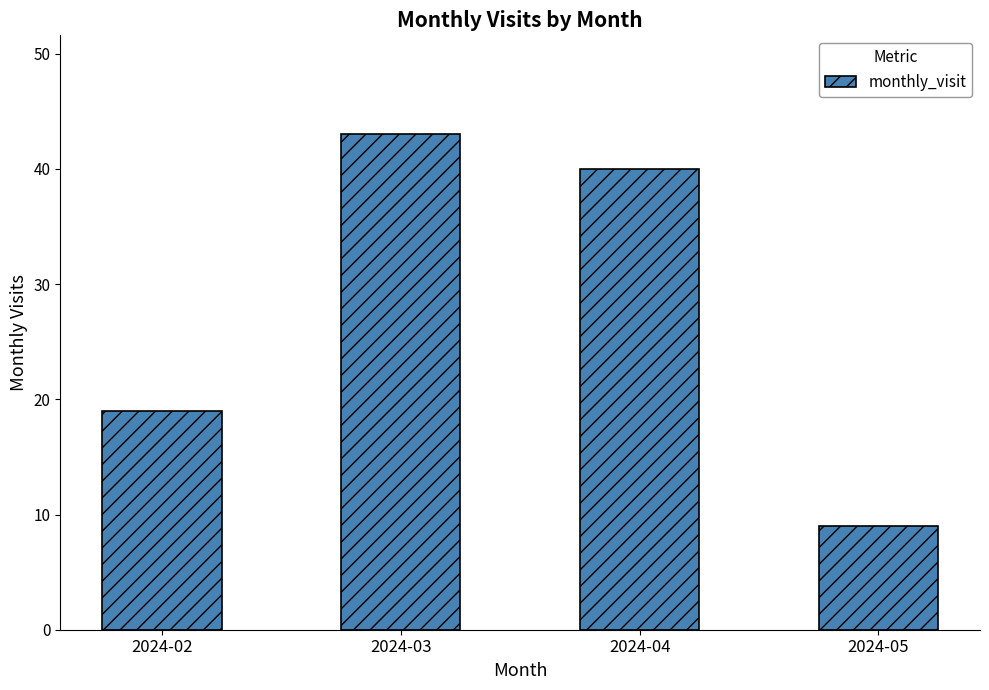

True or false: the data shows 11 at 2024-04.

False